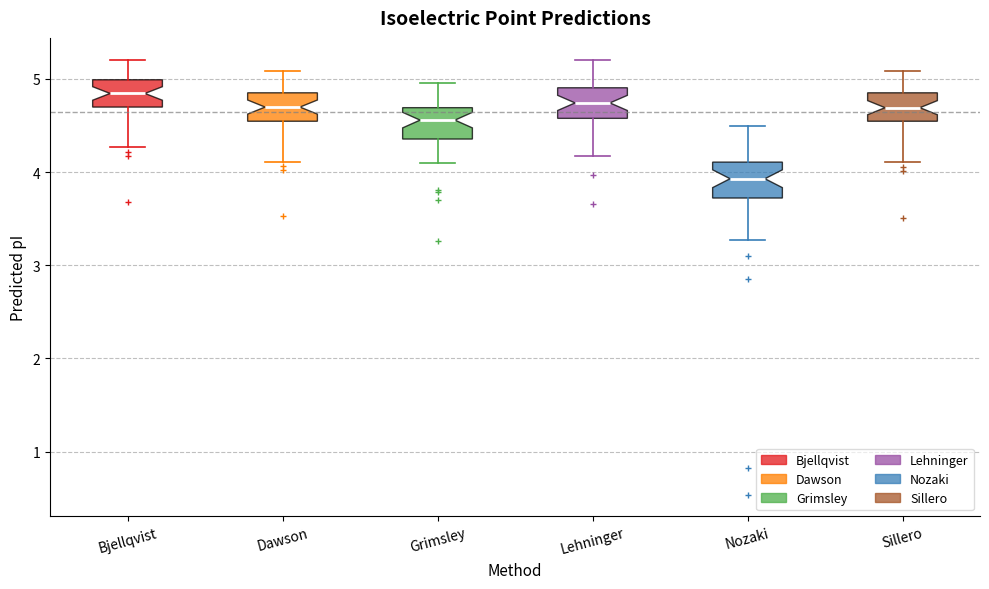

Reading left to right, read every box against the y-axis: the position of its median line, the range the box covers, and the ends of its whiskers. The values are not printed on the chart, so give them approximately, as read against the axis.

Bjellqvist: median 4.8, box 4.7 to 5.0, whiskers 4.3 to 5.2
Dawson: median 4.7, box 4.5 to 4.9, whiskers 4.1 to 5.1
Grimsley: median 4.6, box 4.4 to 4.7, whiskers 4.1 to 5.0
Lehninger: median 4.7, box 4.6 to 4.9, whiskers 4.2 to 5.2
Nozaki: median 3.9, box 3.7 to 4.1, whiskers 3.3 to 4.5
Sillero: median 4.7, box 4.5 to 4.9, whiskers 4.1 to 5.1